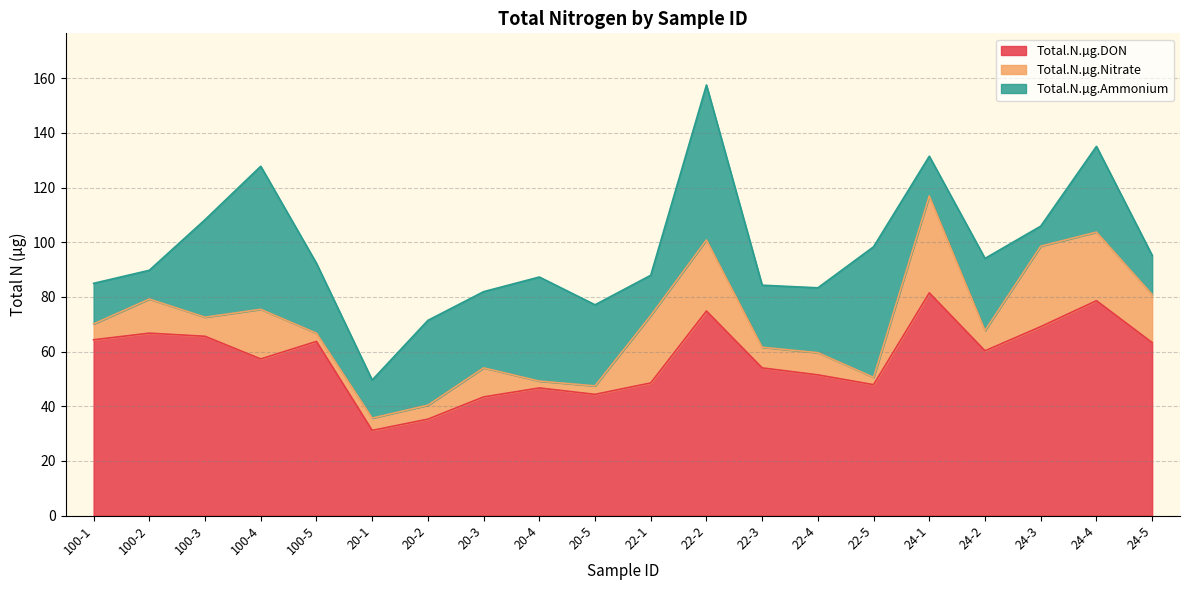

What is the minimum value shown in the chart?

2.5